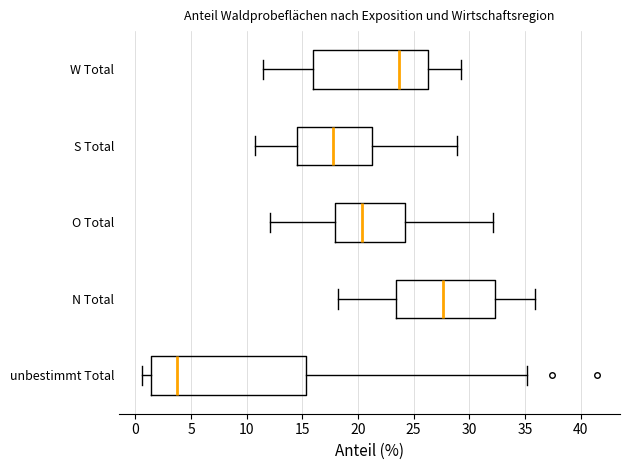

Reading bottom to top, read every box against the x-axis: the position of its median line, the range the box covers, and the ends of its whiskers. The values are not printed on the chart, so give them approximately, as read against the axis.

unbestimmt Total: median 4.0, box 1.5 to 15.5, whiskers 0.5 to 35.0
N Total: median 27.5, box 23.5 to 32.5, whiskers 18.0 to 36.0
O Total: median 20.5, box 18.0 to 24.0, whiskers 12.0 to 32.0
S Total: median 18.0, box 14.5 to 21.0, whiskers 10.5 to 29.0
W Total: median 23.5, box 16.0 to 26.5, whiskers 11.5 to 29.5